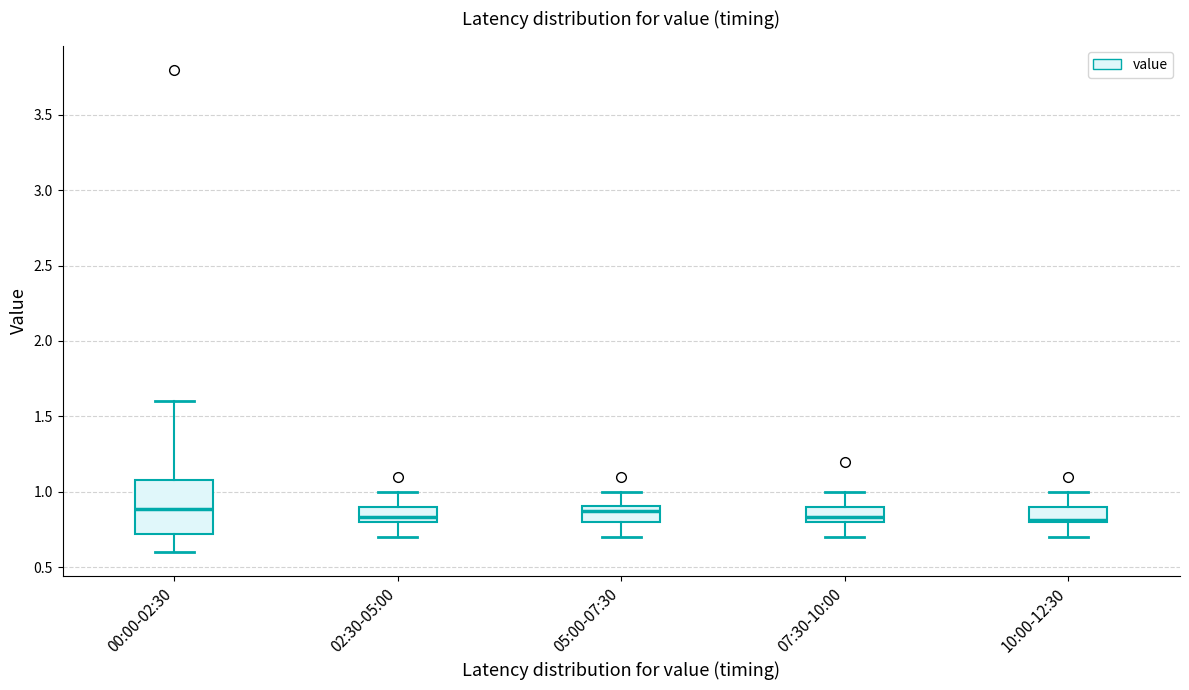

Reading left to right, read every box against the y-axis: the position of its median line, the range the box covers, and the ends of its whiskers. The values are not printed on the chart, so give them approximately, as read against the axis.

00:00-02:30: median 0.90, box 0.70 to 1.10, whiskers 0.60 to 1.60
02:30-05:00: median 0.85, box 0.80 to 0.90, whiskers 0.70 to 1.00
05:00-07:30: median 0.85, box 0.80 to 0.90, whiskers 0.70 to 1.00
07:30-10:00: median 0.85, box 0.80 to 0.90, whiskers 0.70 to 1.00
10:00-12:30: median 0.80, box 0.80 to 0.90, whiskers 0.70 to 1.00